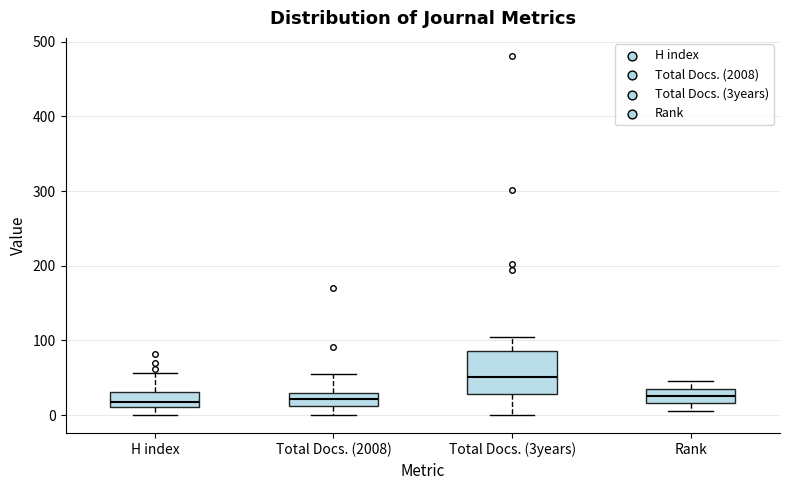

Where does the median line of the box for Total Docs. (3years) sit on the y-axis? The values are not printed on the chart, so give them approximately, as read against the axis.

50